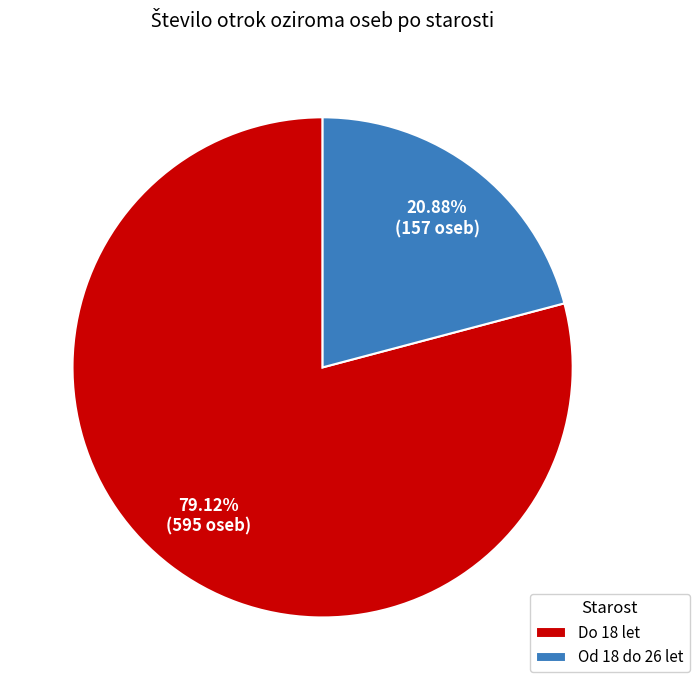

What is the largest slice in the pie chart?

Do 18 let